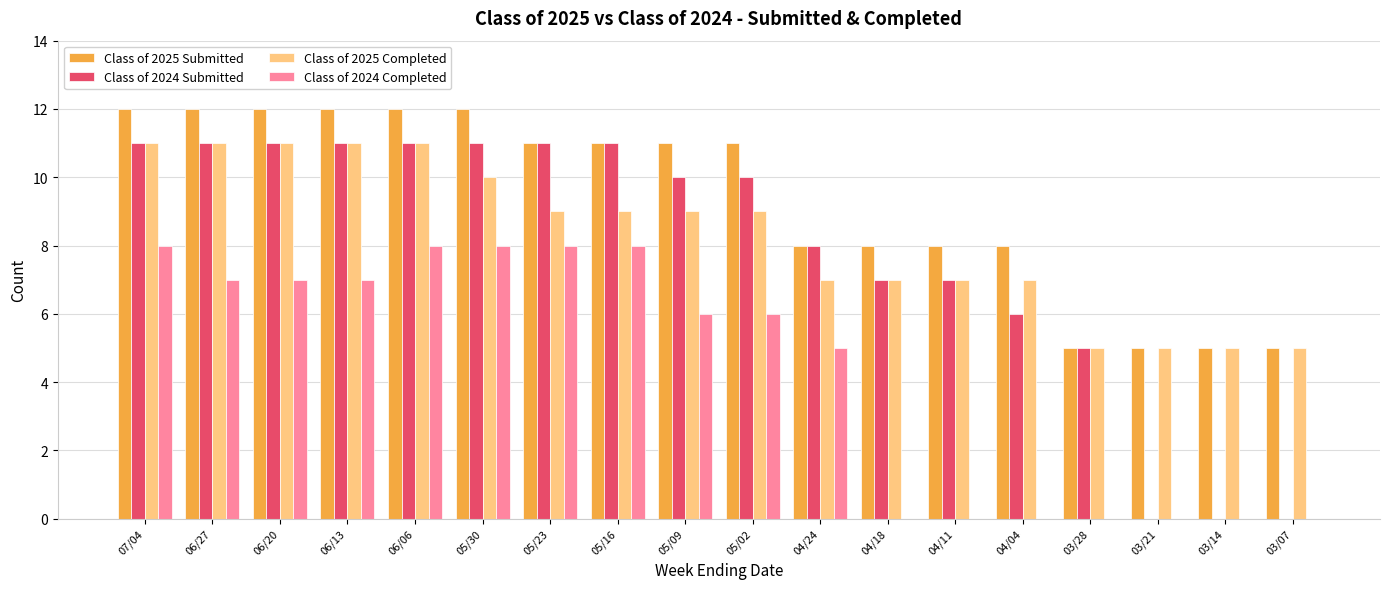

Is the value of Class of 2024 Submitted at 03/28 greater than the value of Class of 2025 Completed at 05/16?

No